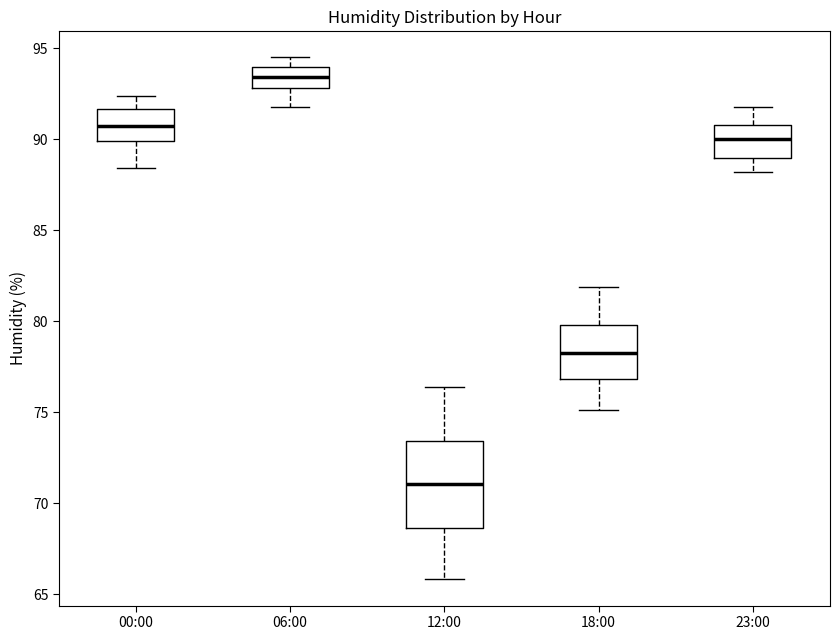

Where does the median line of the box for 18:00 sit on the y-axis? The values are not printed on the chart, so give them approximately, as read against the axis.

78.5